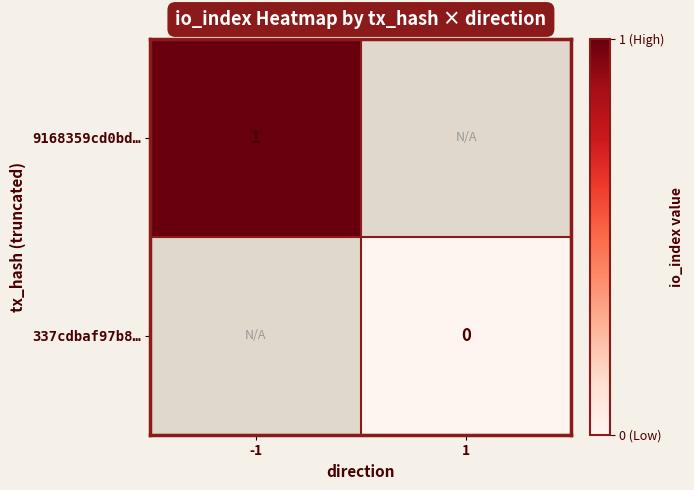

Is the value of 337cdbaf97b8… at 1 greater than the value of 9168359cd0bd… at -1?

No